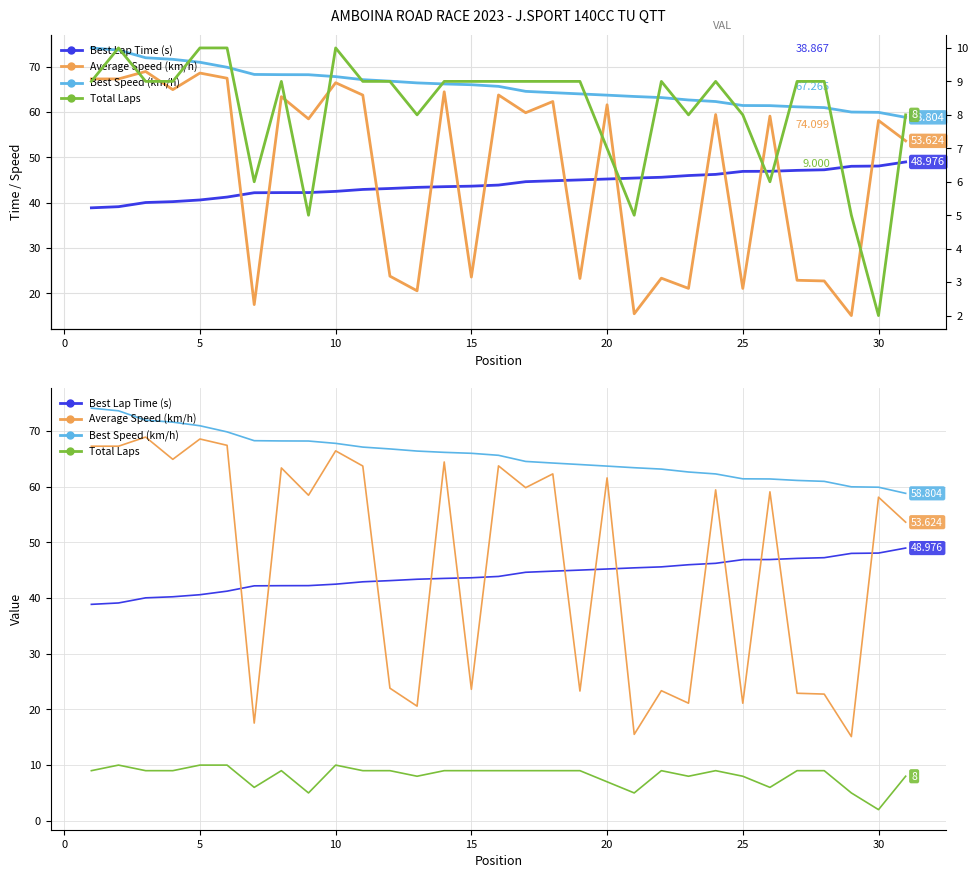

At how many categories does at least one series exceed 19?

31